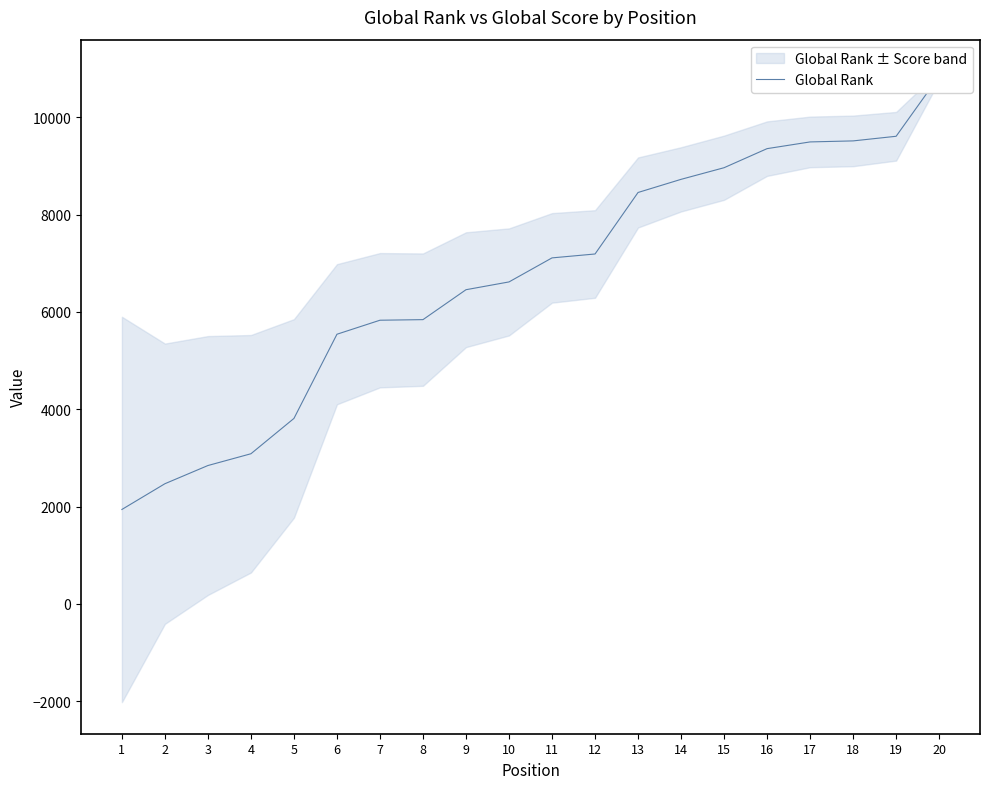

What is the ratio of the value at 20 to the value at 9?

1.7